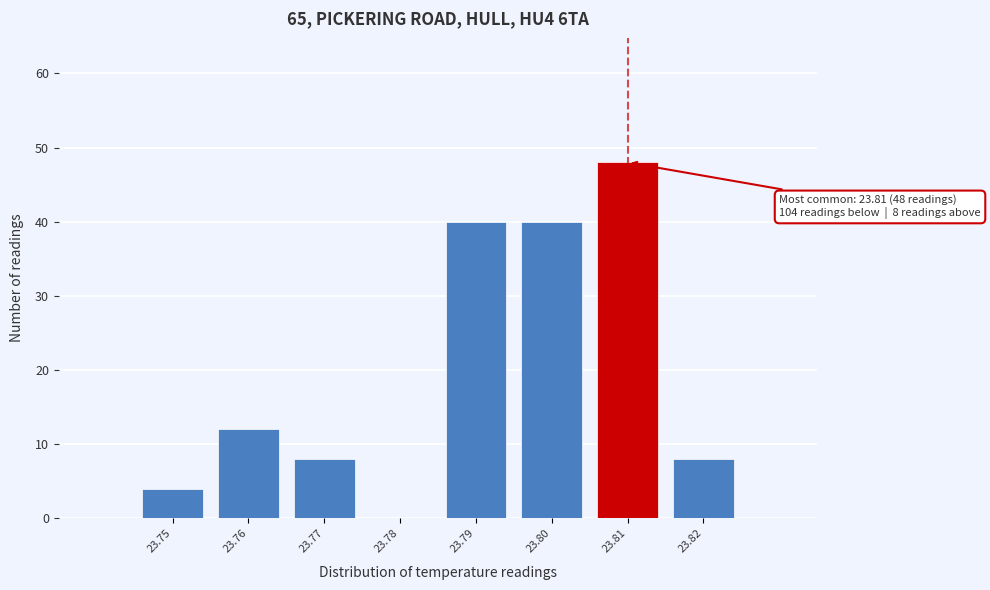

Reading left to right, list all the values displayed in this chart.

23.75=4	23.76=12	23.77=8	23.78=0	23.79=40	23.80=40	23.81=48	23.82=8